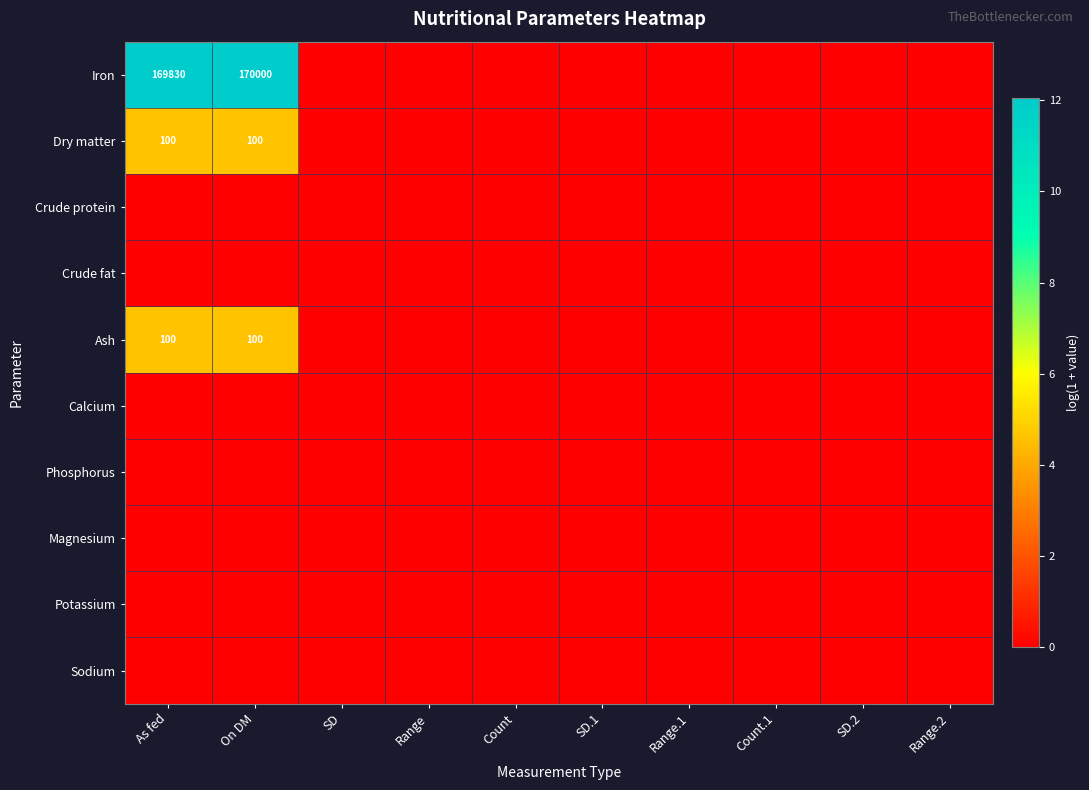

Rank the series by their maximum value, from highest to lowest.

Iron, Dry matter, Ash, Crude protein, Crude fat, Calcium, Phosphorus, Magnesium, Potassium, Sodium